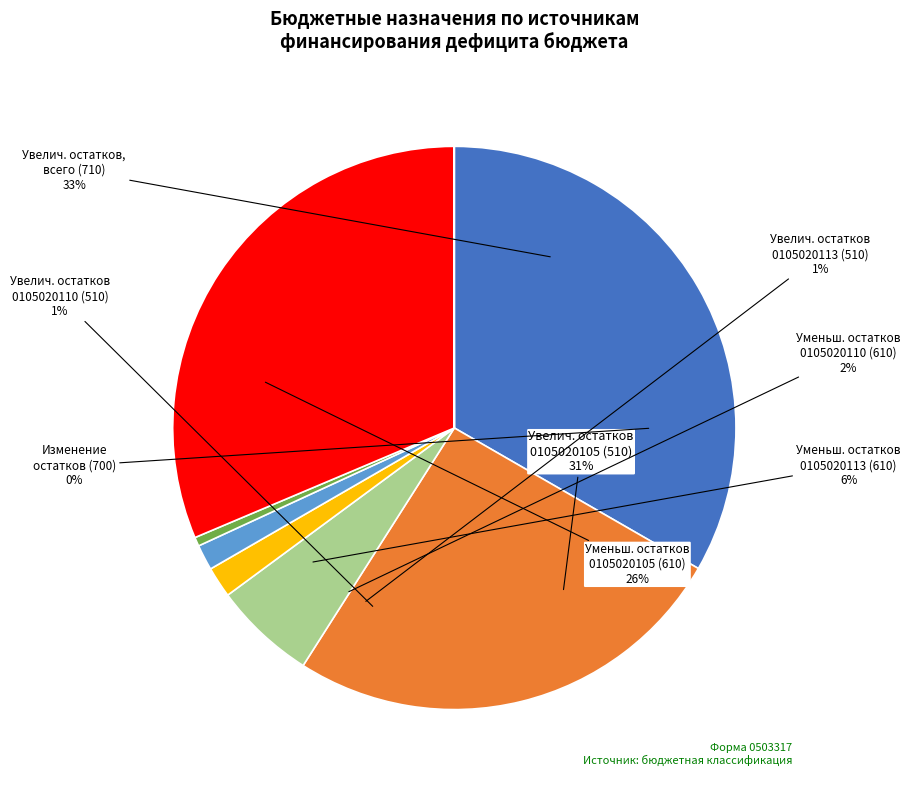

To the nearest percent, what is the average slice percentage?

12%